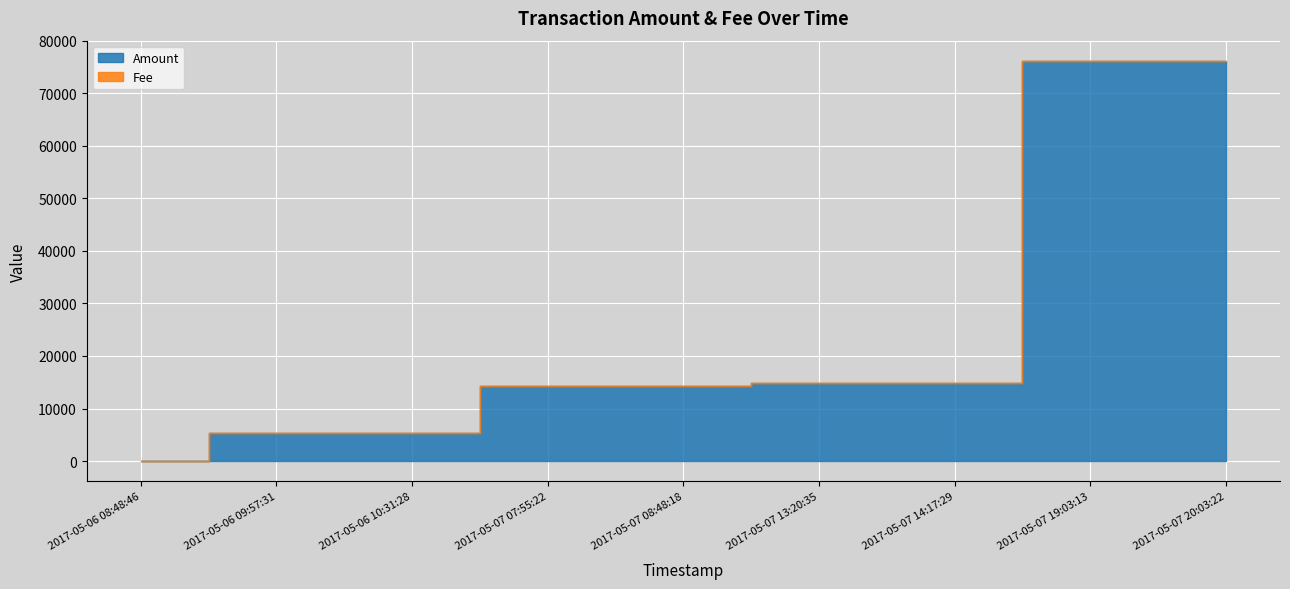

Is it true that Fee equals 1.5 at 2017-05-07 08:48:18?

False